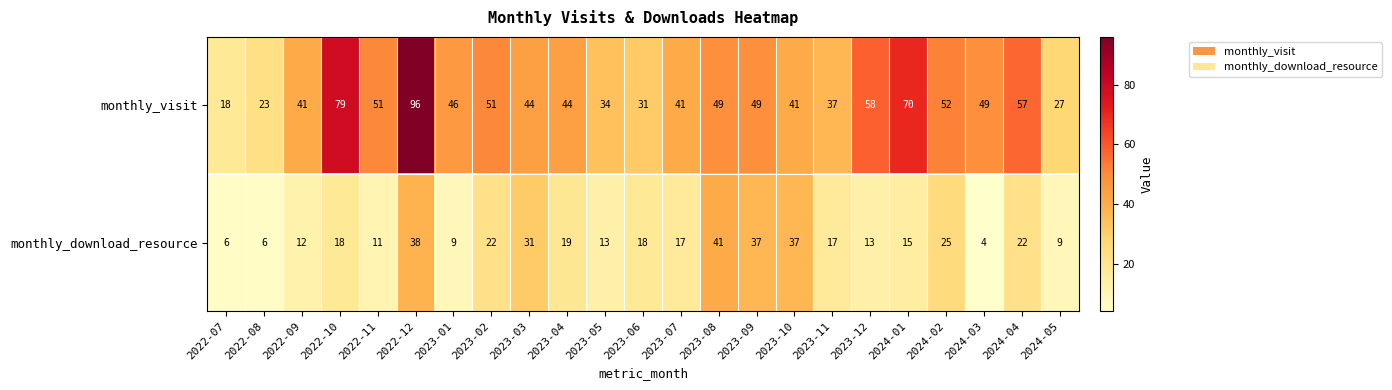

Which series has the largest range (max minus min)?

monthly_visit